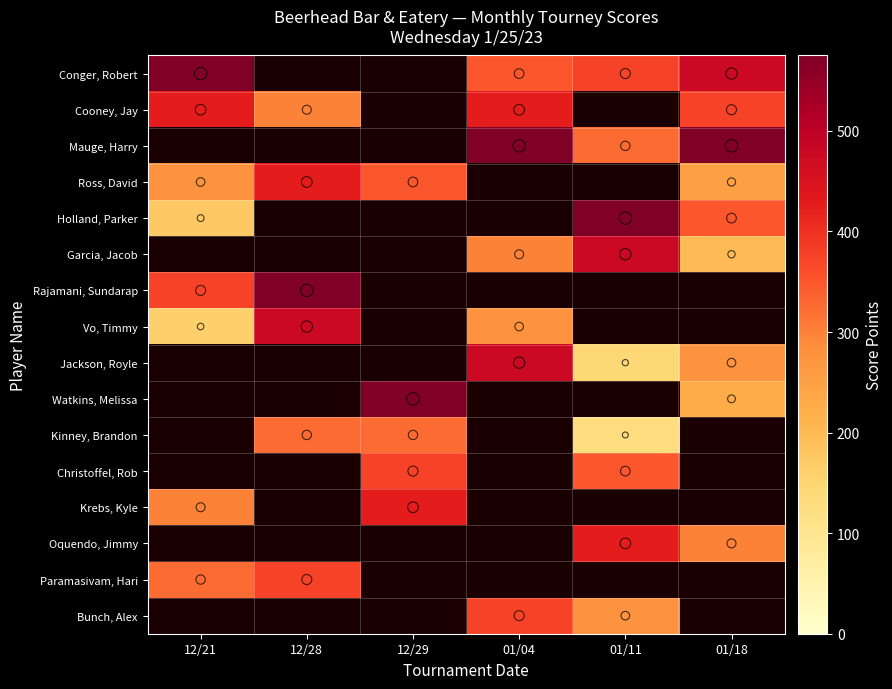

What is the spread (max minus min) of values at 12/21?

415.0